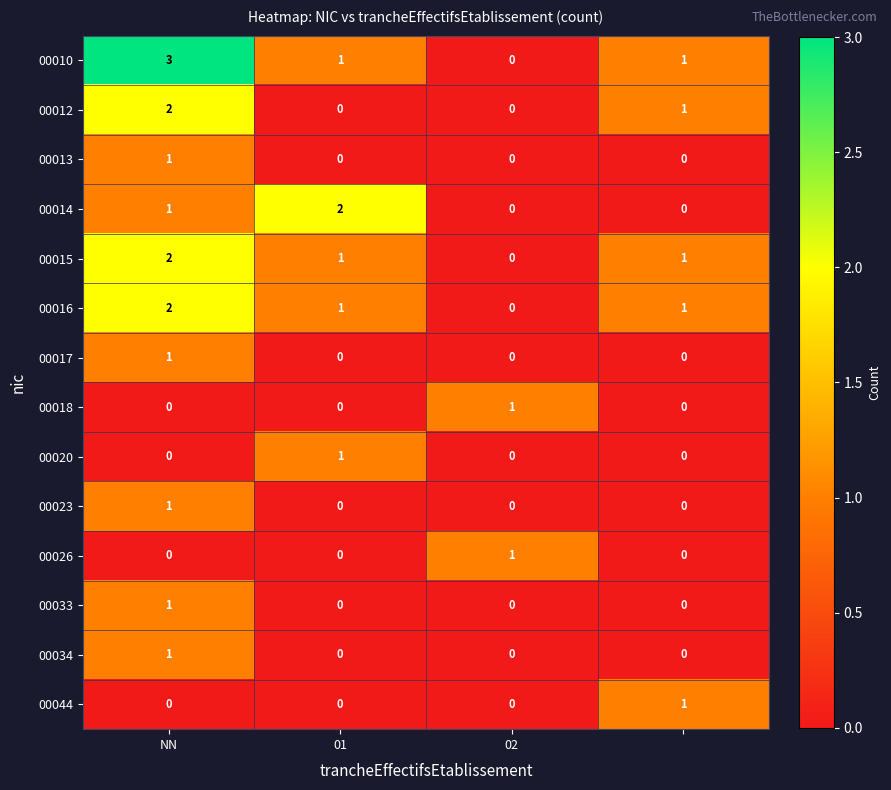

At how many categories does at least one series exceed 0?

4